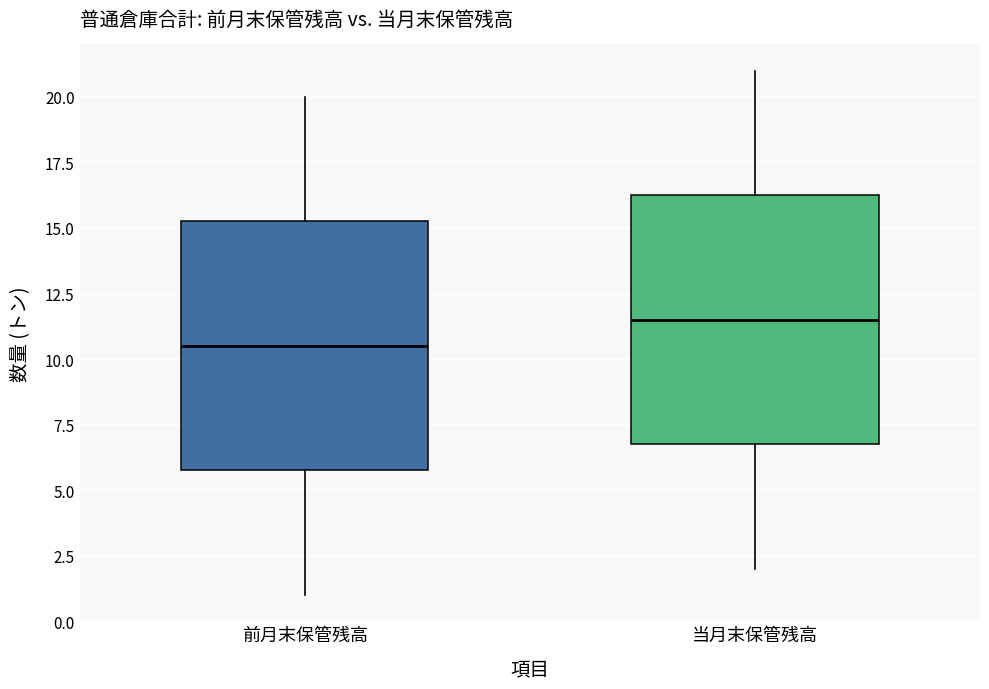

Which box's median line is the highest?

当月末保管残高